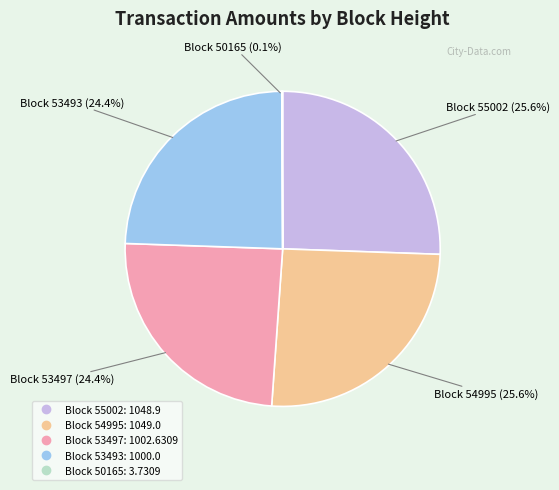

Is there any slice that represents more than half of the pie?

No